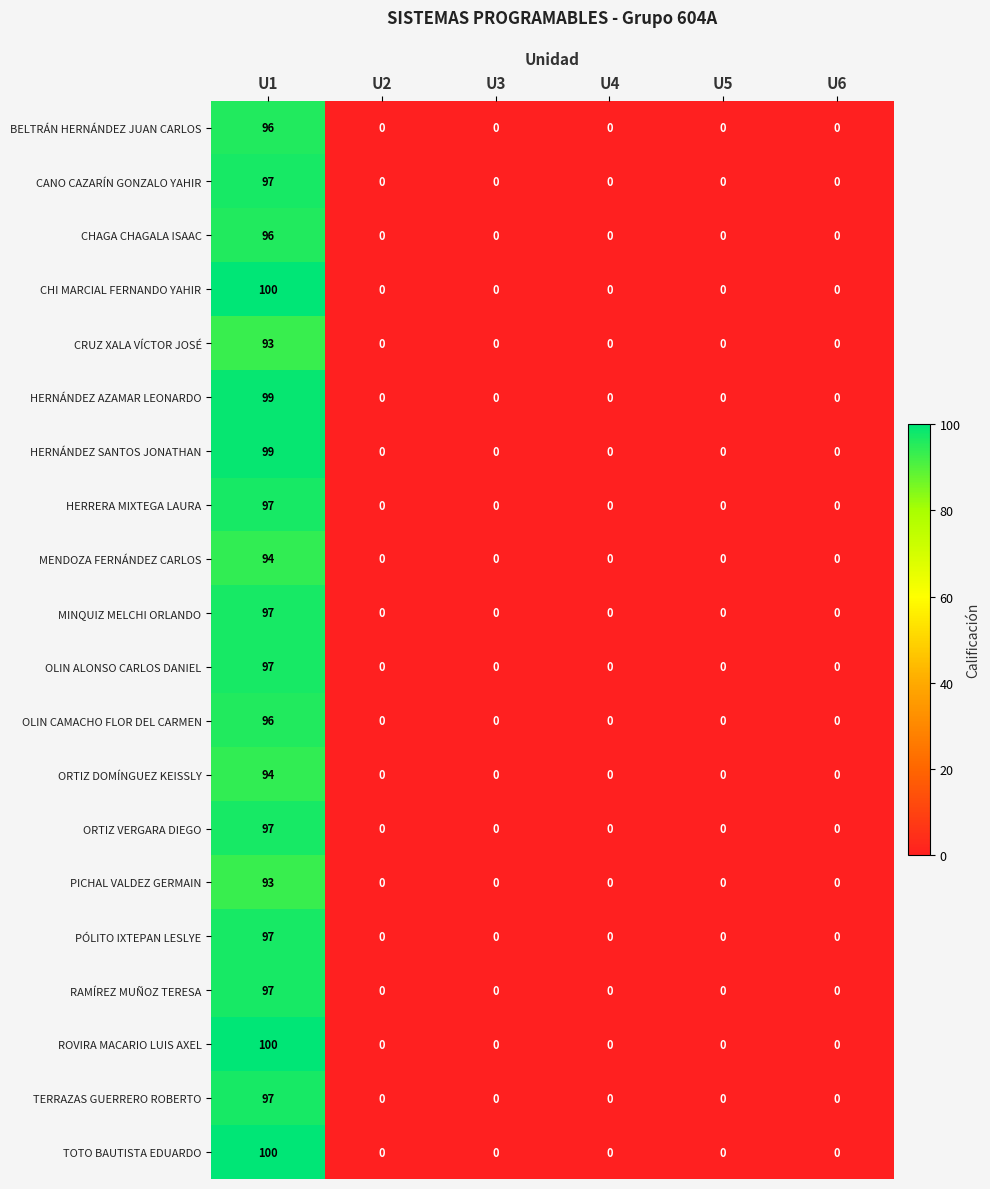

What is the difference between the maximum and minimum values in the ROVIRA MACARIO LUIS AXEL series?

100